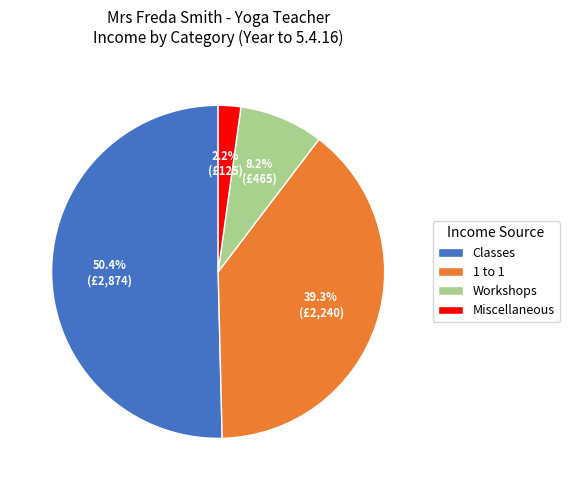

Is there any slice that represents more than half of the pie?

Yes